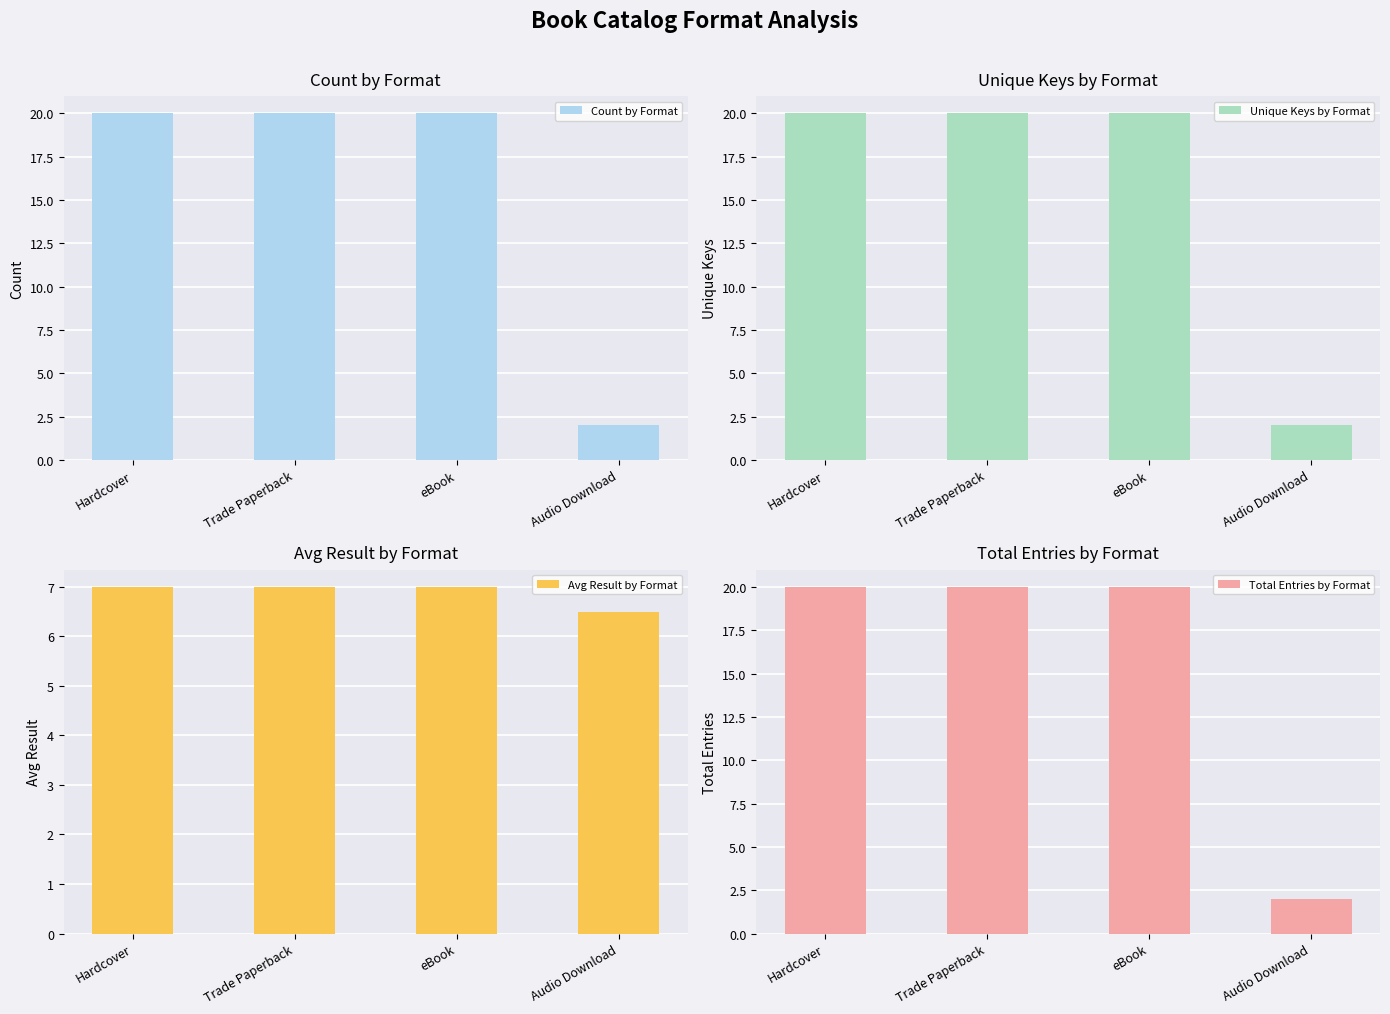

What is the greatest value displayed?

20.0